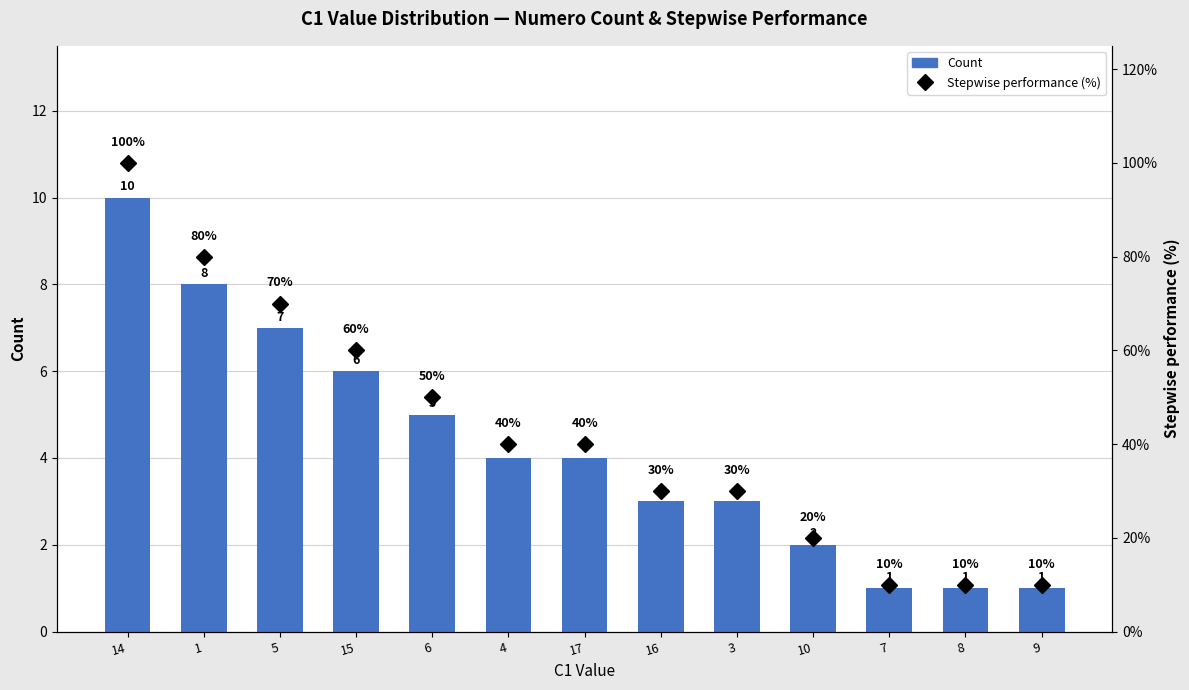

At which label does Count reach its peak?

14